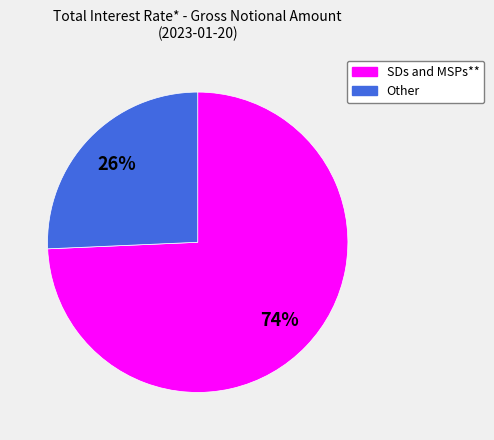

Between Other and SDs and MSPs**, which is larger?

SDs and MSPs**